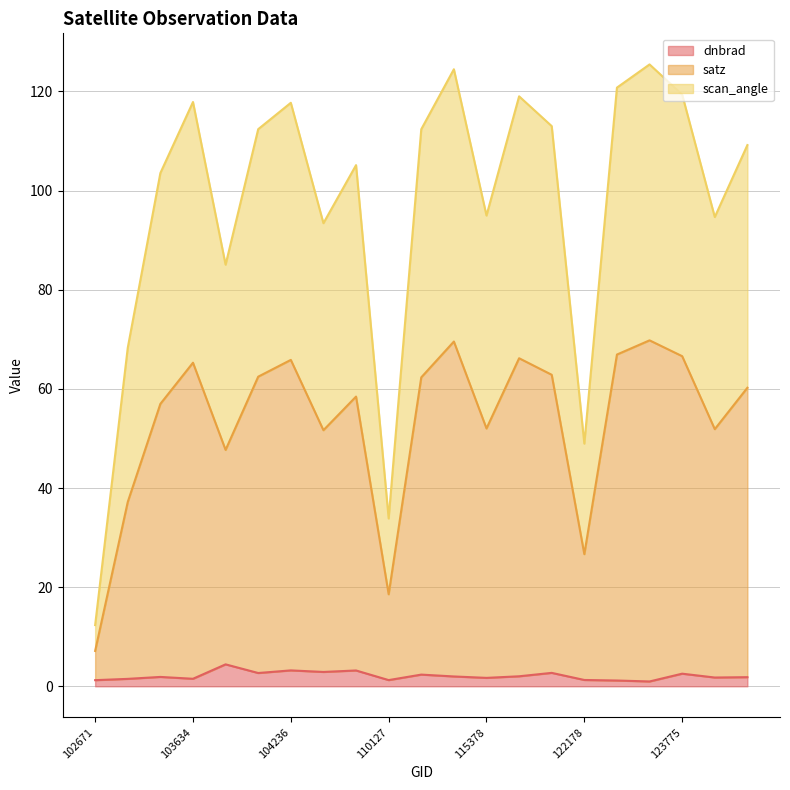

What is the highest value of the dnbrad series?

4.4